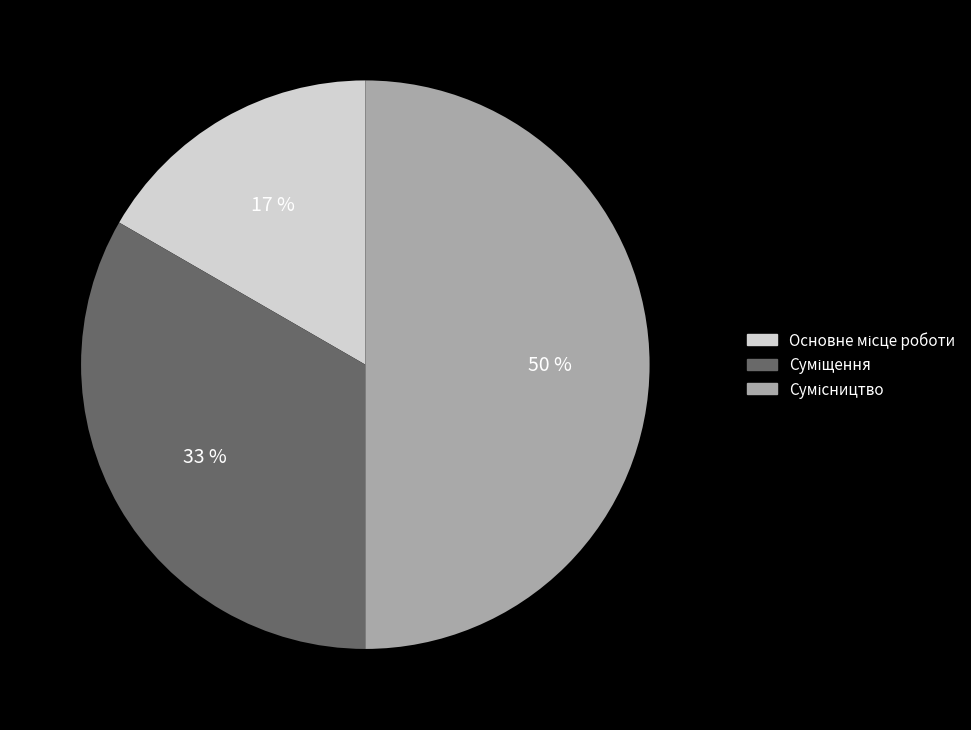

How many segments does this pie chart have?

3